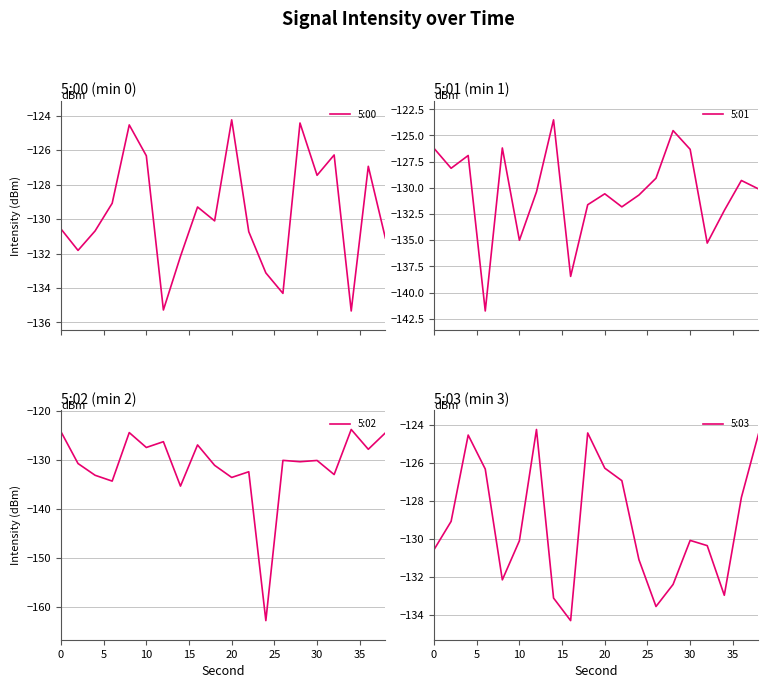

Is this an area chart (filled region under the line)?

No